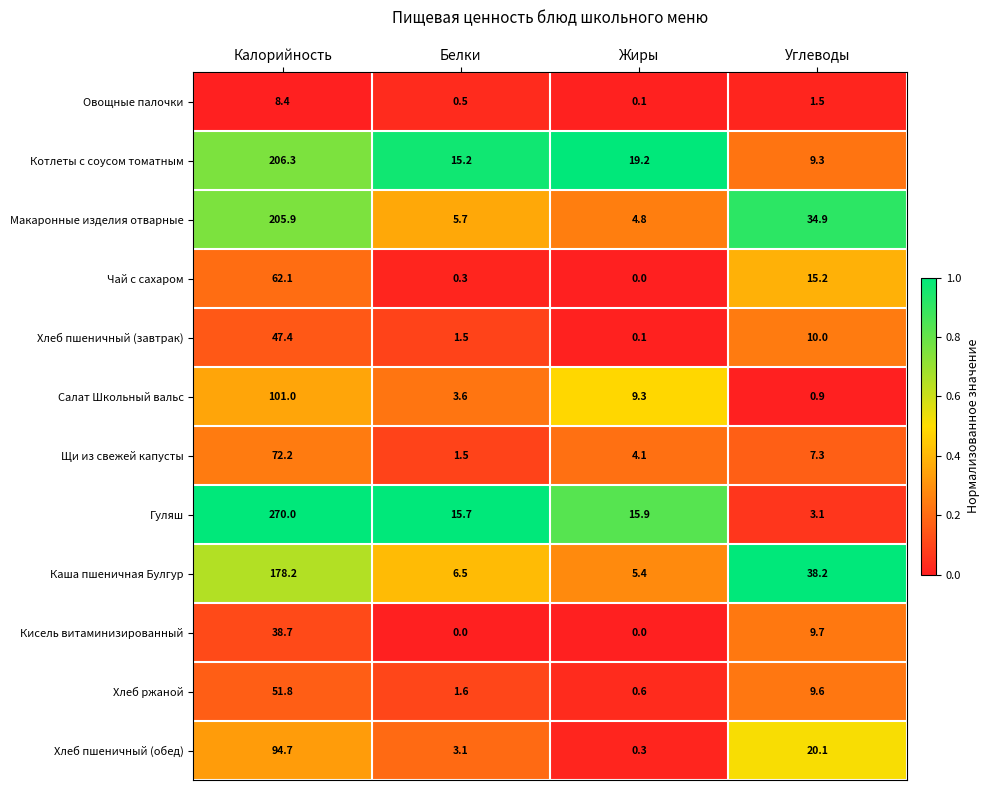

Which series has the widest spread of values?

Гуляш